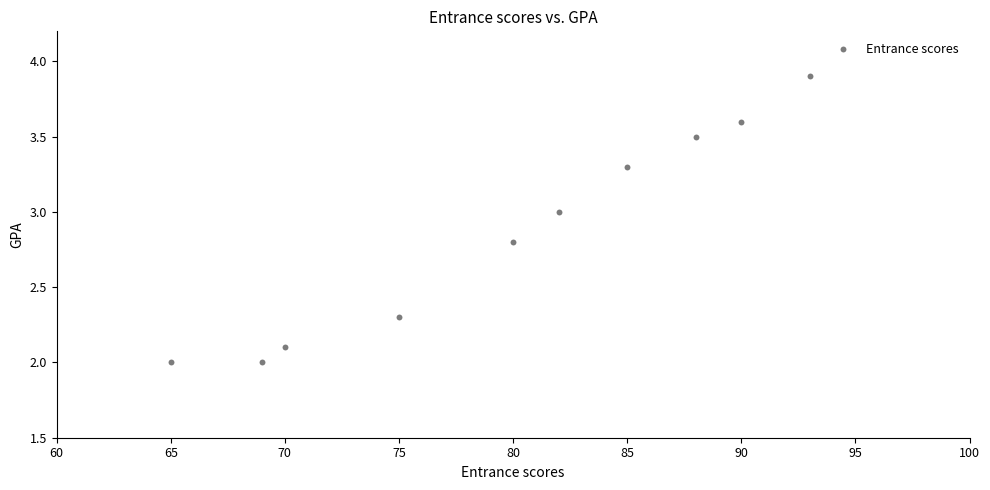

What is the average X value?

79.7